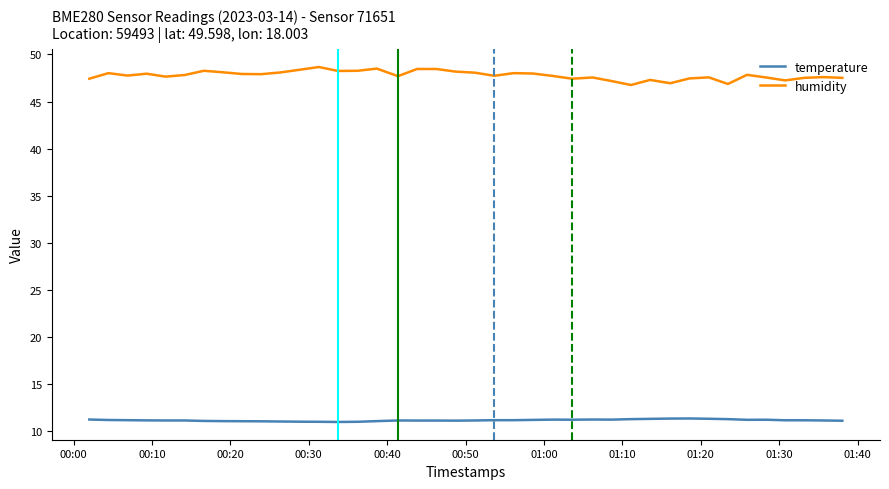

At how many categories does at least one series exceed 45?

40